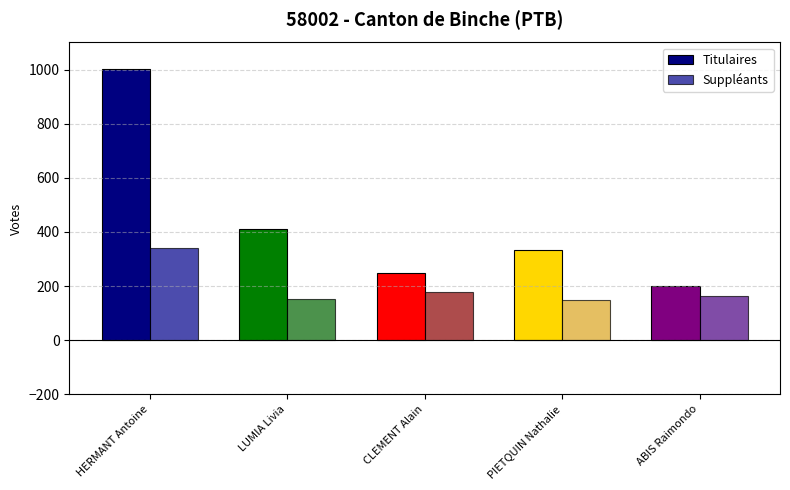

List the series in order of their overall mean, highest first.

Titulaires, Suppléants